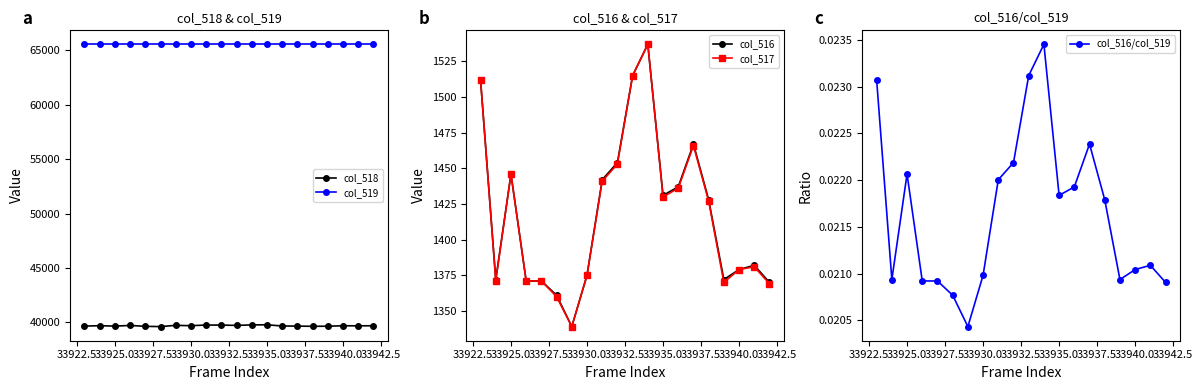

The value of col_519 at 33935.0 is 103788. True or false?

False